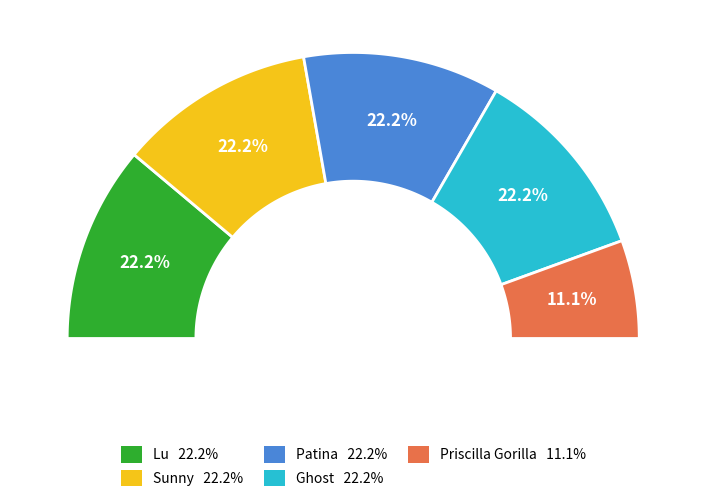

Count the number of slices in the pie.

5